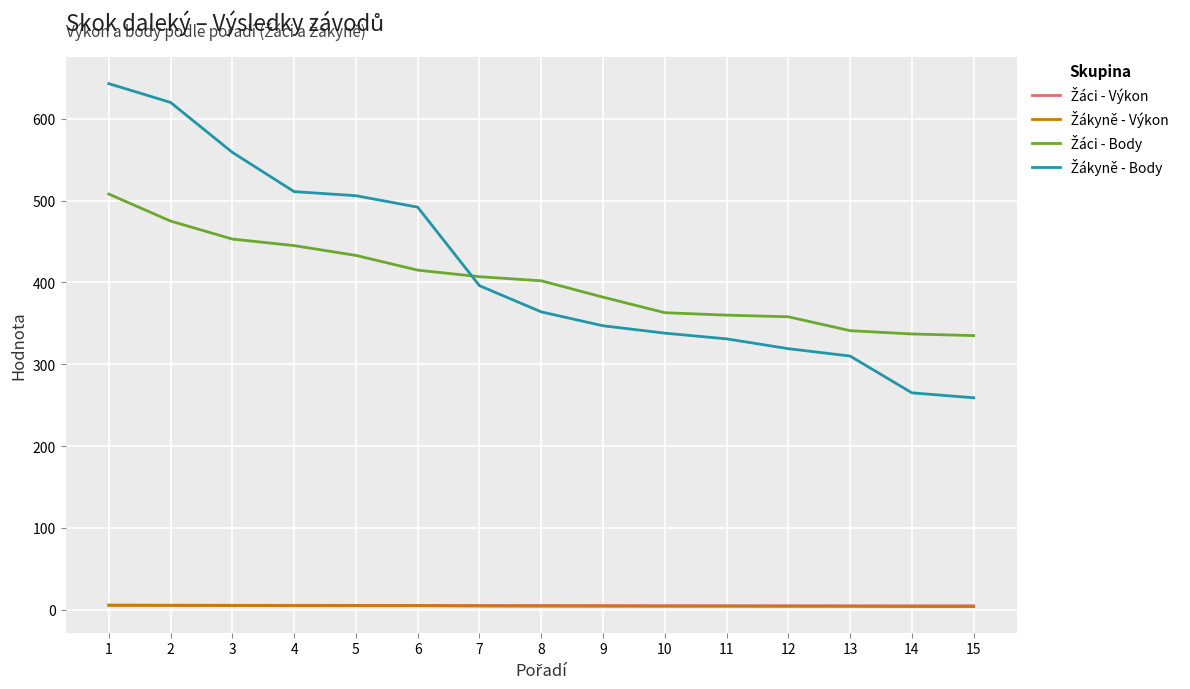

Reading left to right, what are all the values shown in this chart?

Žáci - Výkon: 5.6	5.5	5.4	5.3	5.3	5.2	5.1	5.1	5.0	4.9	4.9	4.9	4.8	4.8	4.8
Žákyně - Výkon: 5.3	5.2	5.0	4.8	4.8	4.8	4.4	4.2	4.2	4.1	4.1	4.0	4.0	3.8	3.8
Žáci - Body: 508.0	475.0	453.0	445.0	433.0	415.0	407.0	402.0	382.0	363.0	360.0	358.0	341.0	337.0	335.0
Žákyně - Body: 643.0	620.0	559.0	511.0	506.0	492.0	396.0	364.0	347.0	338.0	331.0	319.0	310.0	265.0	259.0